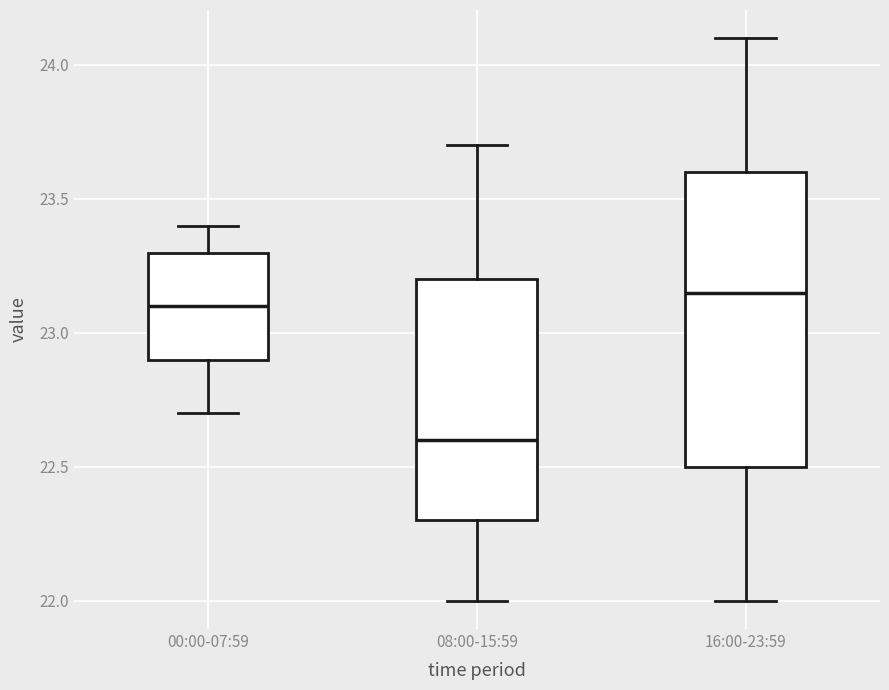

Reading left to right, read every box against the y-axis: the position of its median line, the range the box covers, and the ends of its whiskers. The values are not printed on the chart, so give them approximately, as read against the axis.

00:00-07:59: median 23.10, box 22.90 to 23.30, whiskers 22.70 to 23.40
08:00-15:59: median 22.60, box 22.30 to 23.20, whiskers 22.00 to 23.70
16:00-23:59: median 23.15, box 22.50 to 23.60, whiskers 22.00 to 24.10